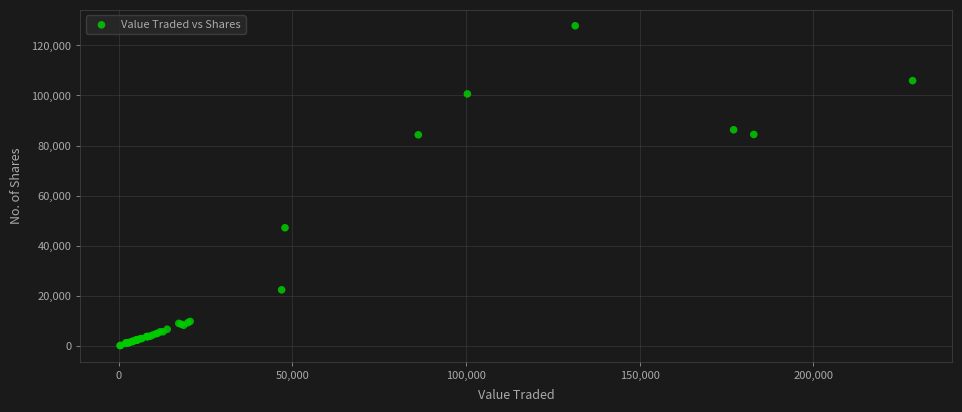

What Y value in the scatter plot is closest to 63994?

47203